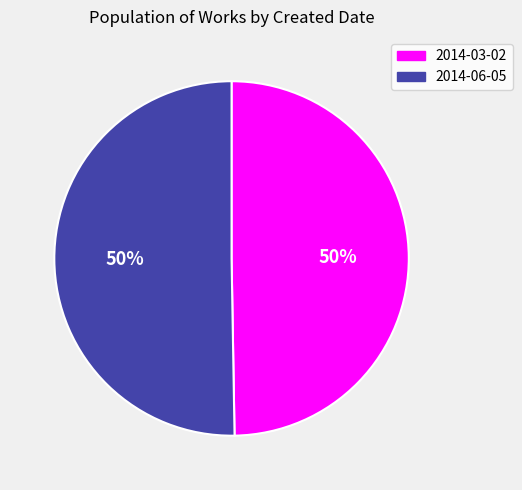

To the nearest percent, what is the combined percentage of 2014-06-05 and 2014-03-02?

100%